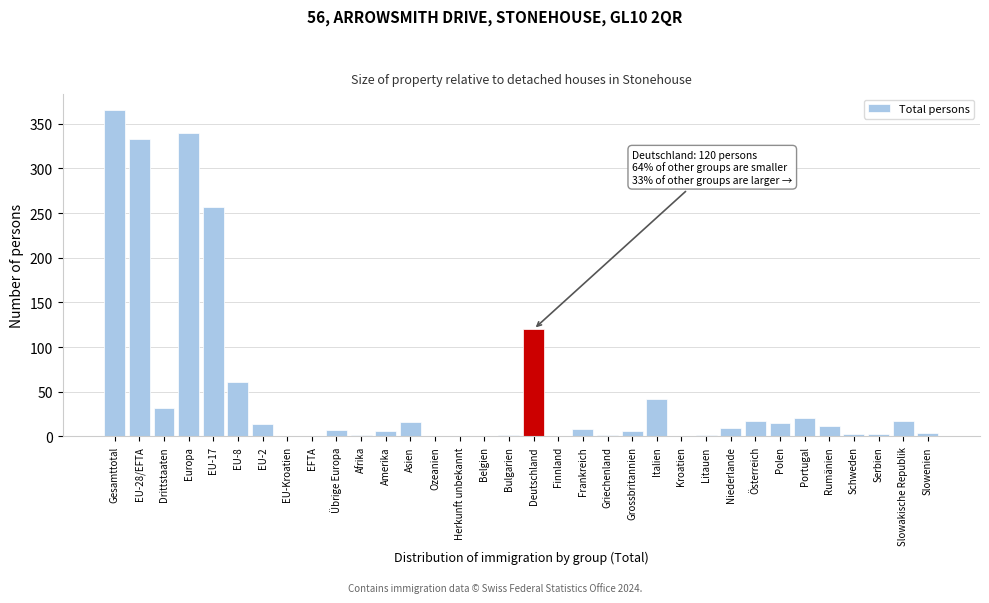

The value at Europa is 189. True or false?

False